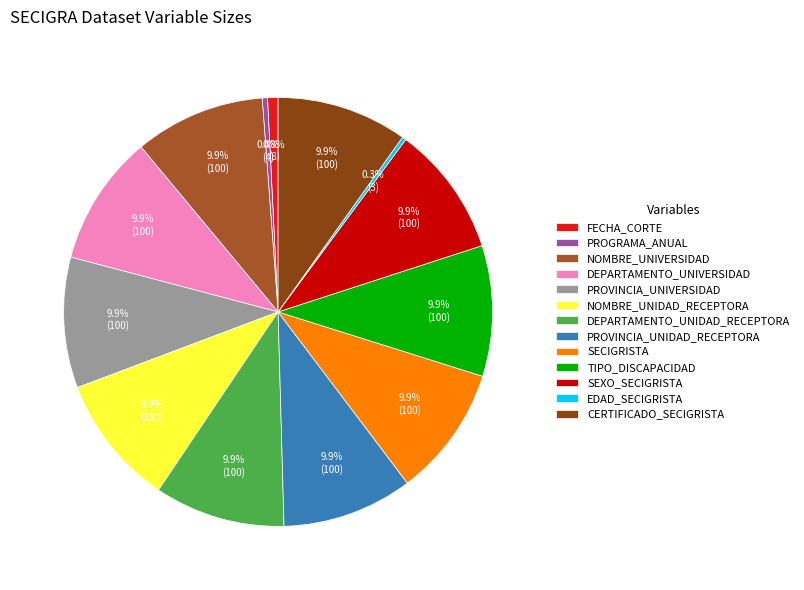

Is PROVINCIA_UNIDAD_RECEPTORA the majority of the pie?

No